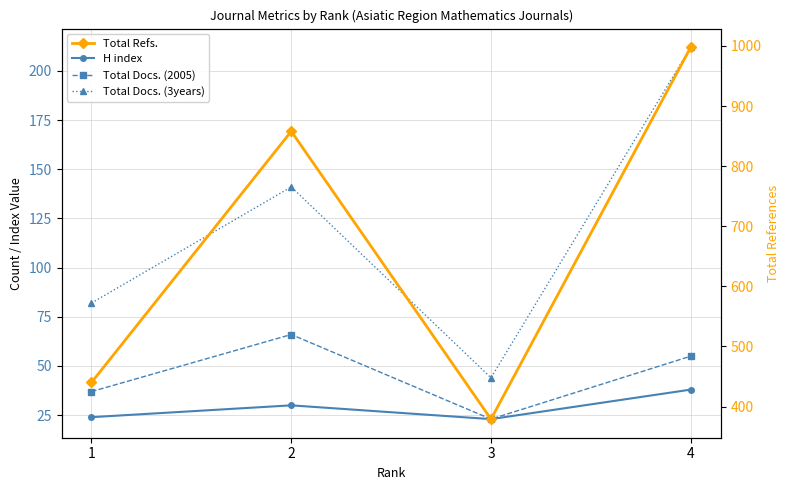

True or false: Total Docs. (2005) and H index cross at least once.

False